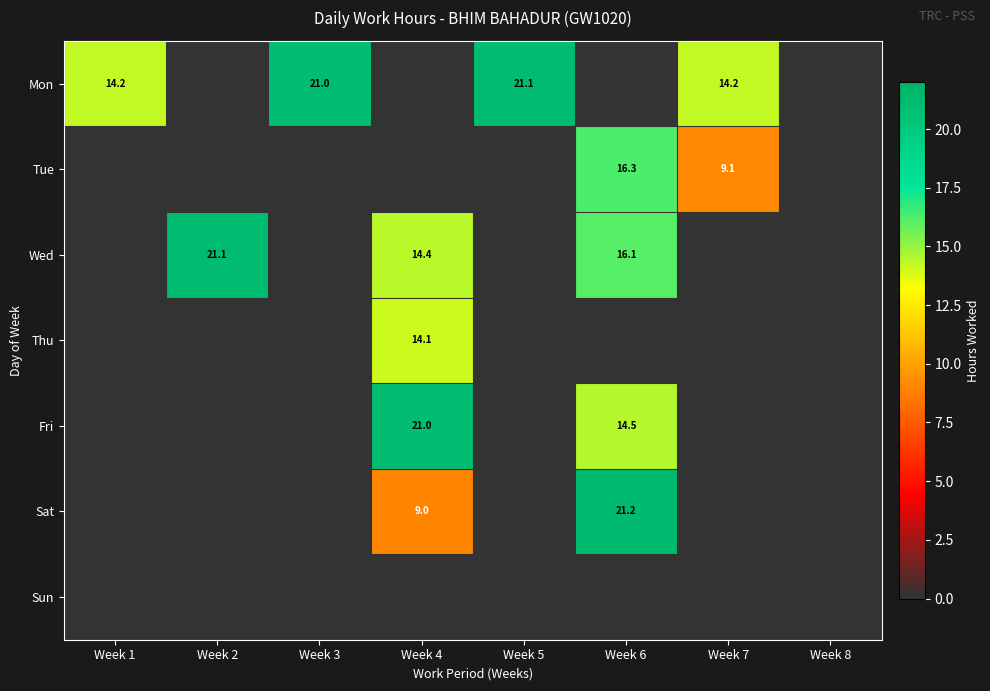

True or false: Mon has a value of 21.0 at Week 3.

True